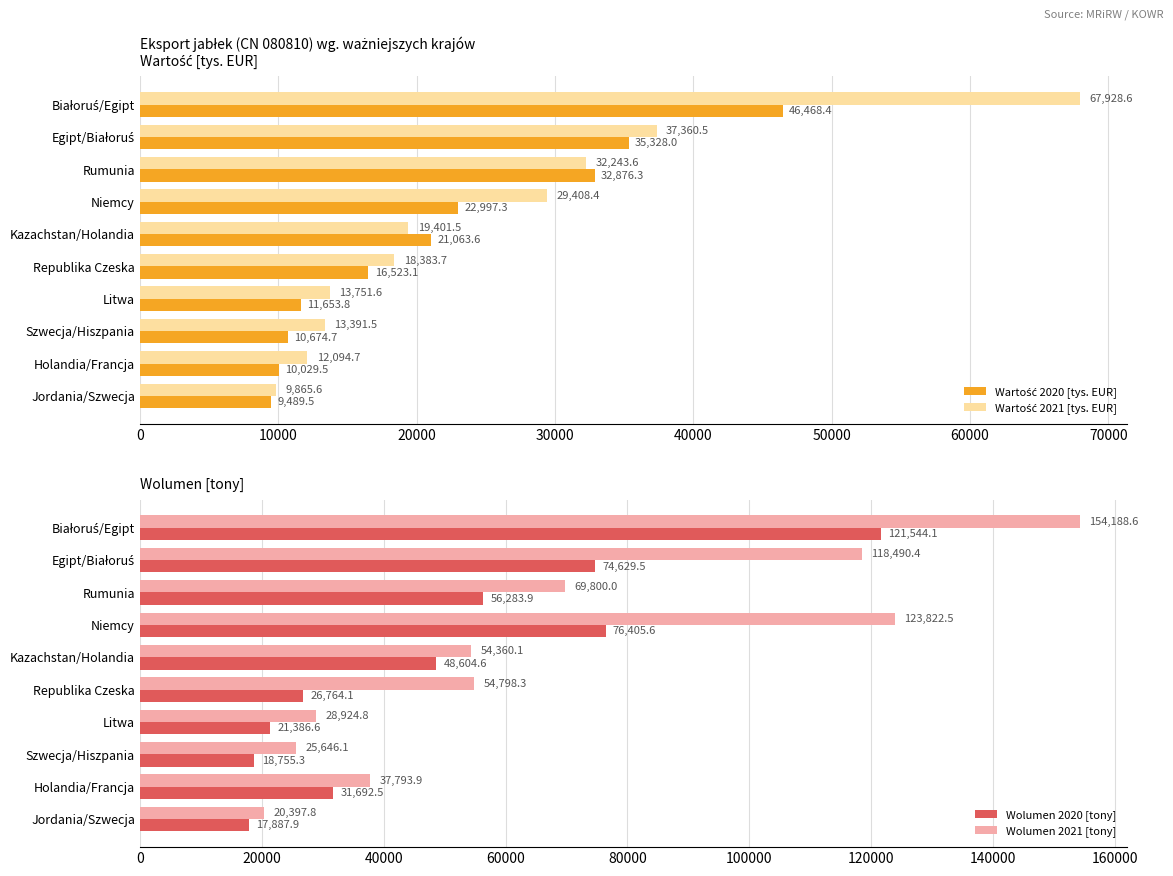

What is the maximum value shown in the chart?

154188.6